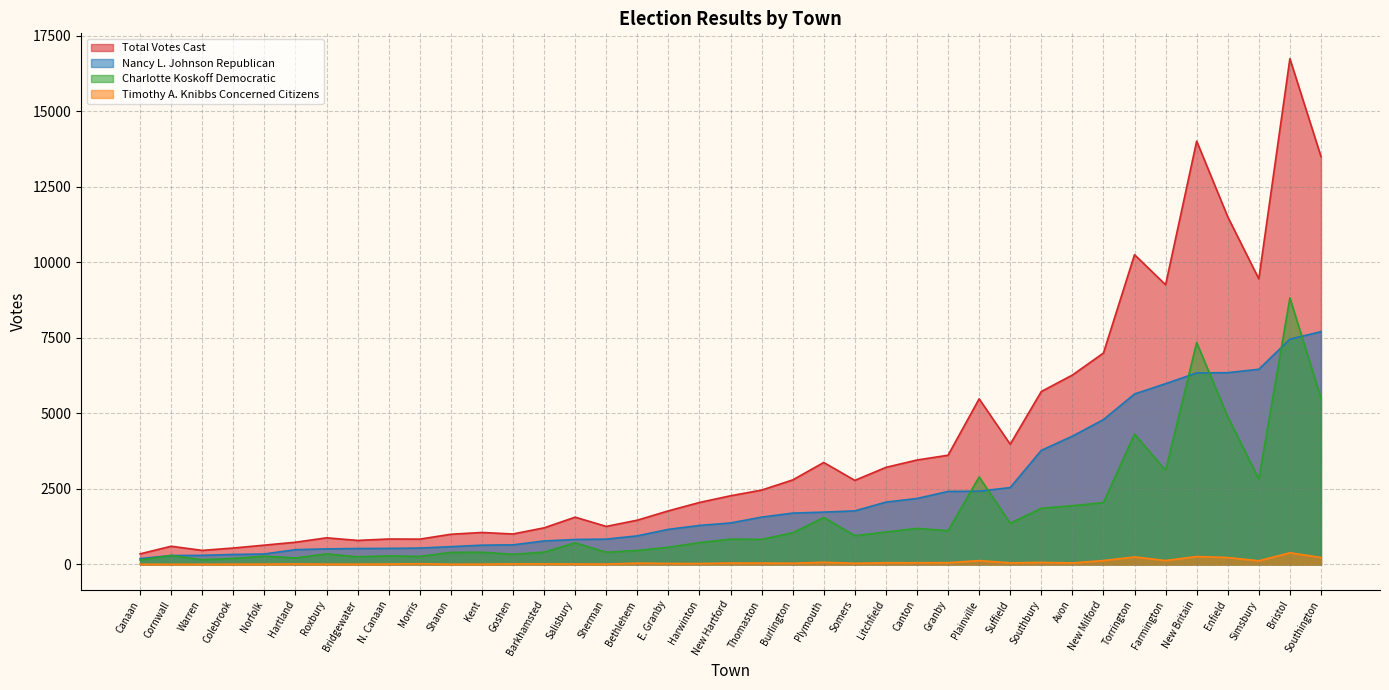

What is the spread (max minus min) of values at Avon?

6219